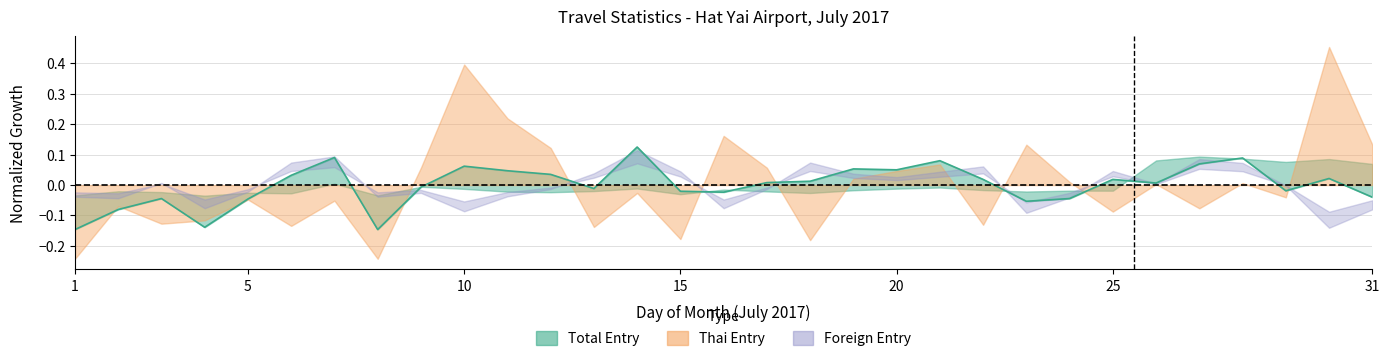

Reading left to right, list all the values displayed in this chart.

-0.1	-0.1	-0.0	-0.1	-0.0	0.0	0.1	-0.1	-0.0	0.1	0.0	0.0	-0.0	0.1	-0.0	-0.0	0.0	0.0	0.1	0.1	0.1	0.0	-0.1	-0.0	0.0	0.0	0.1	0.1	-0.0	0.0	-0.0